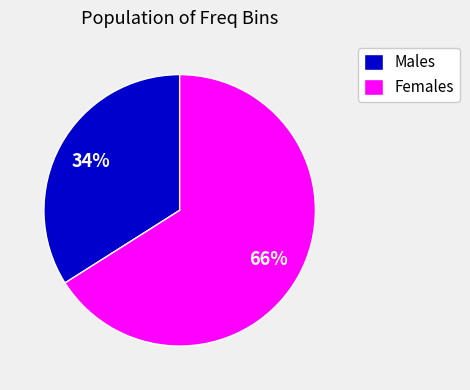

Does any single category account for the majority?

Yes